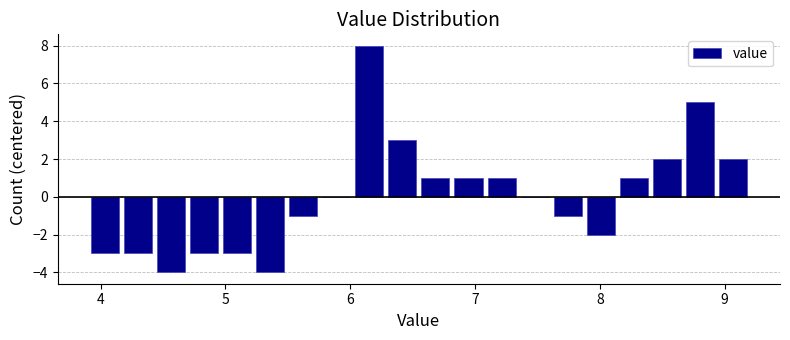

Read against the x-axis, roughly where is the centre of the tallest bar?

6.2